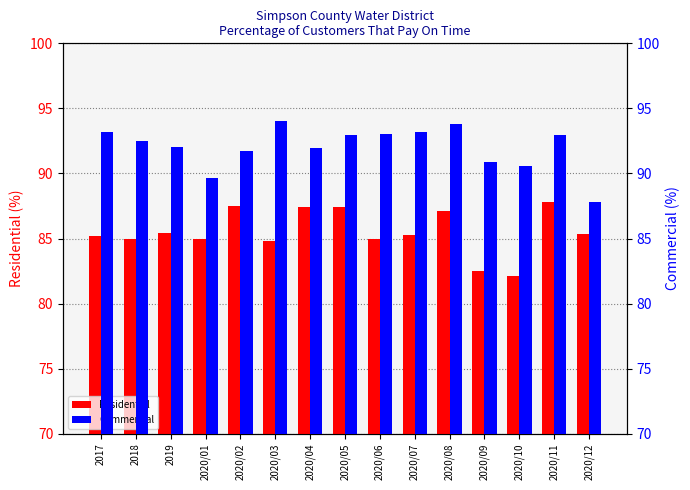

Which label corresponds to the smallest value in the chart?

2020/10